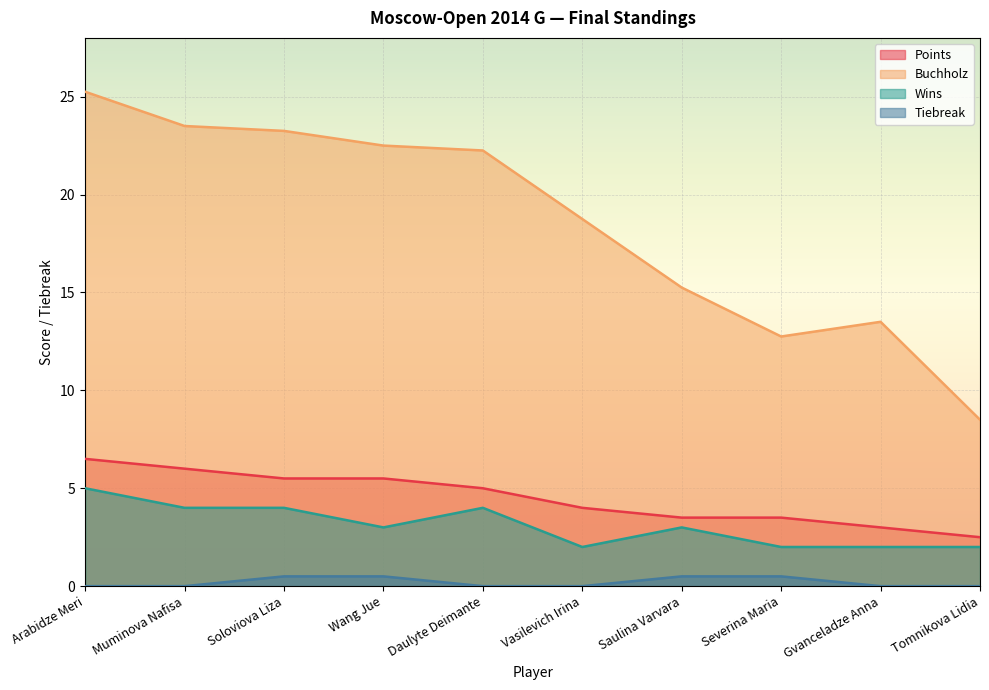

Reading left to right, extract all data points from this chart.

Points: Arabidze Meri=6.5	Muminova Nafisa=6.0	Soloviova Liza=5.5	Wang Jue=5.5	Daulyte Deimante=5.0	Vasilevich Irina=4.0	Saulina Varvara=3.5	Severina Maria=3.5	Gvanceladze Anna=3.0	Tomnikova Lidia=2.5
Buchholz: Arabidze Meri=25.2	Muminova Nafisa=23.5	Soloviova Liza=23.2	Wang Jue=22.5	Daulyte Deimante=22.2	Vasilevich Irina=18.8	Saulina Varvara=15.2	Severina Maria=12.8	Gvanceladze Anna=13.5	Tomnikova Lidia=8.5
Wins: Arabidze Meri=5.0	Muminova Nafisa=4.0	Soloviova Liza=4.0	Wang Jue=3.0	Daulyte Deimante=4.0	Vasilevich Irina=2.0	Saulina Varvara=3.0	Severina Maria=2.0	Gvanceladze Anna=2.0	Tomnikova Lidia=2.0
Tiebreak: Arabidze Meri=0.0	Muminova Nafisa=0.0	Soloviova Liza=0.5	Wang Jue=0.5	Daulyte Deimante=0.0	Vasilevich Irina=0.0	Saulina Varvara=0.5	Severina Maria=0.5	Gvanceladze Anna=0.0	Tomnikova Lidia=0.0